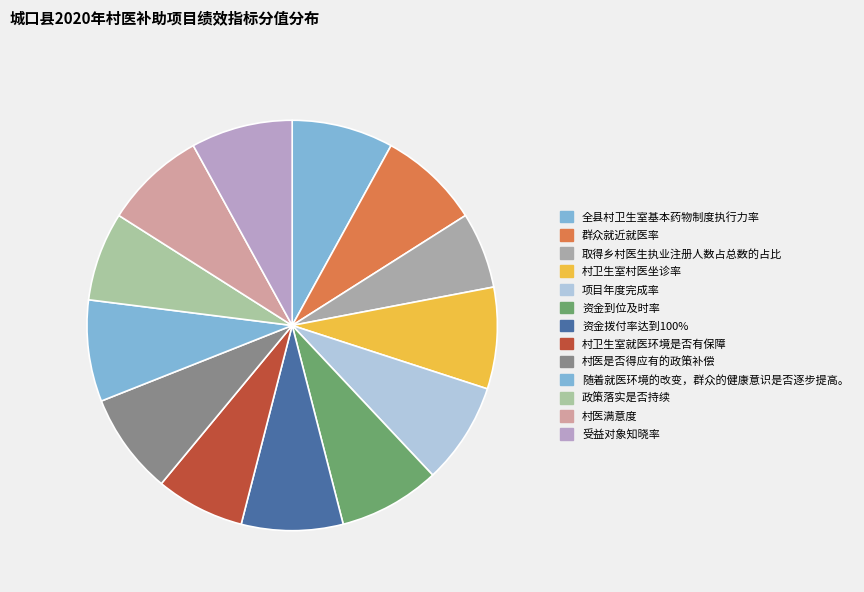

What percentage is NOT represented by 受益对象知晓率?

92.0%